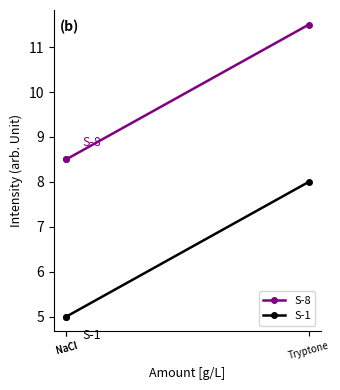

True or false: S-8 has a value of 1.7 at NaCl.

False